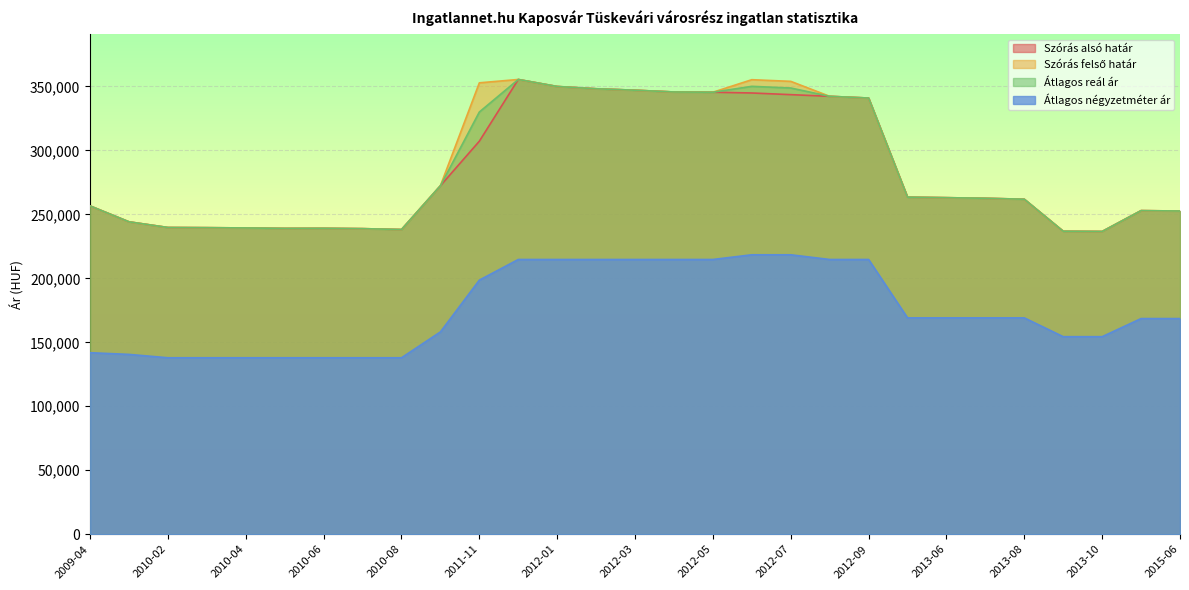

Between 2012-03 and 2013-06, which series saw the biggest shift?

Szórás alsó határ